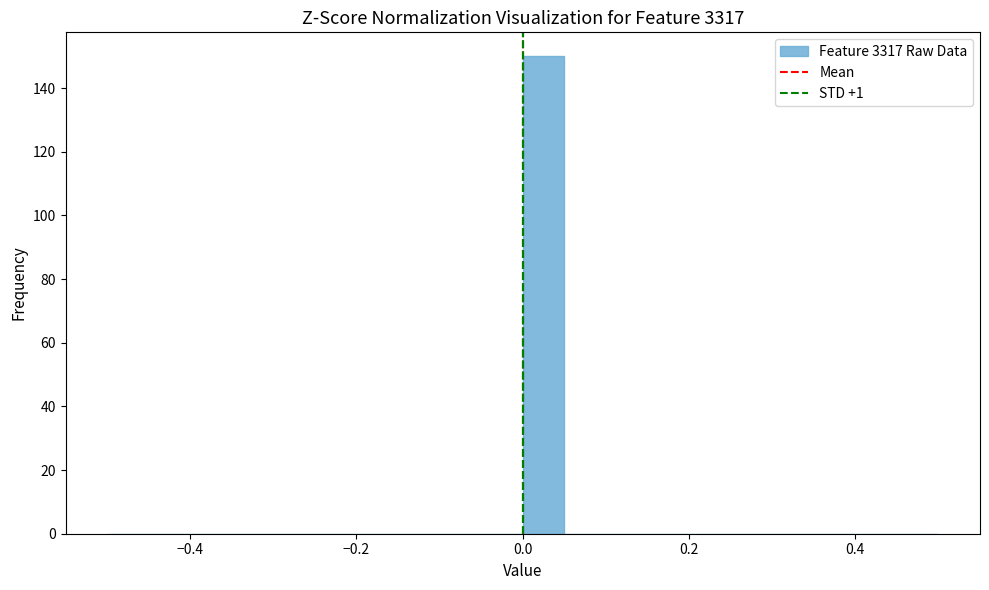

Around what value on the x-axis is the tallest bar? Give the approximate position of its centre, as read against the axis.

0.02